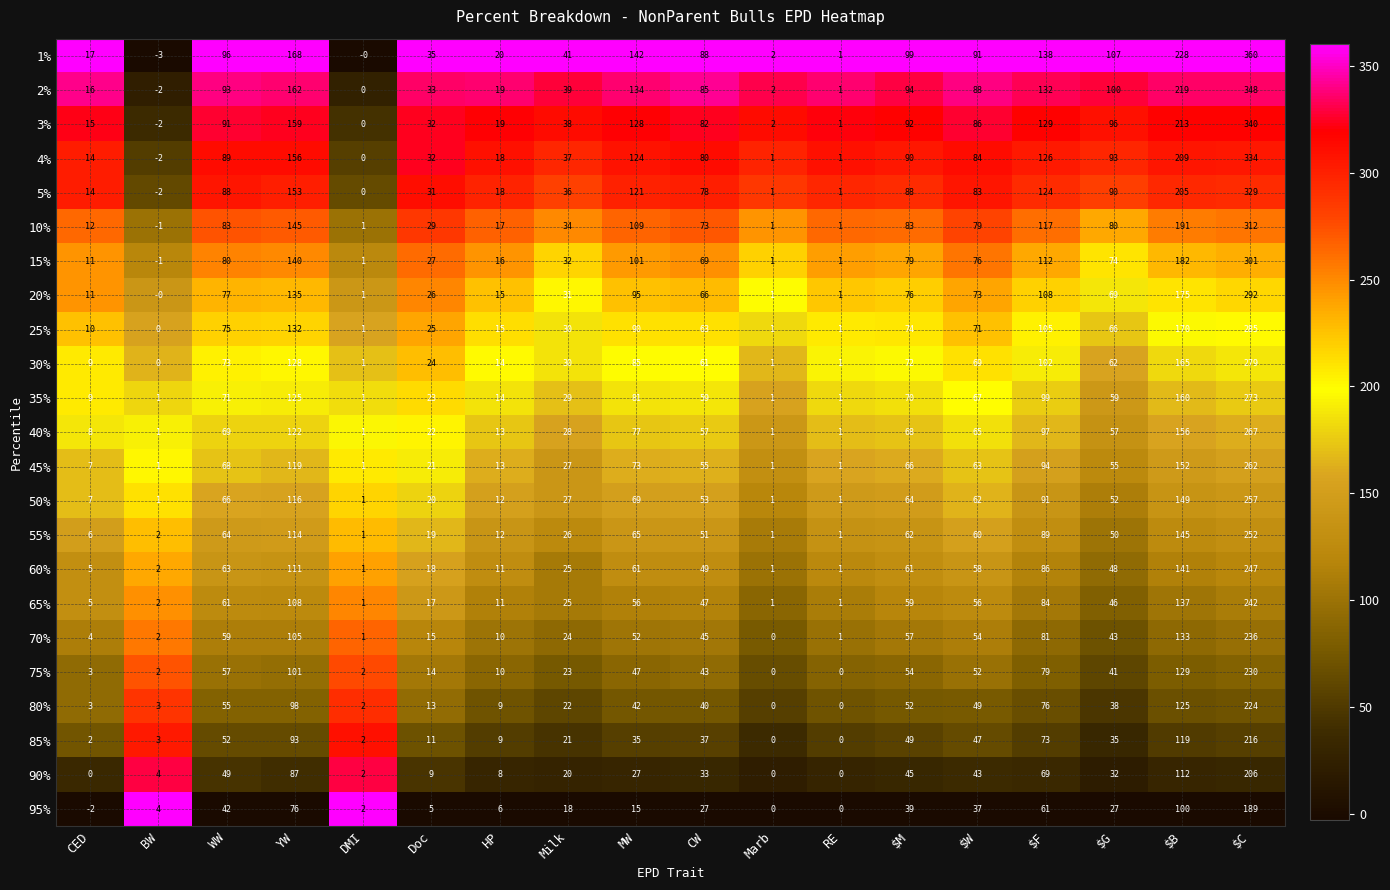

What is the difference between the 85% values at YW and DMI?

91